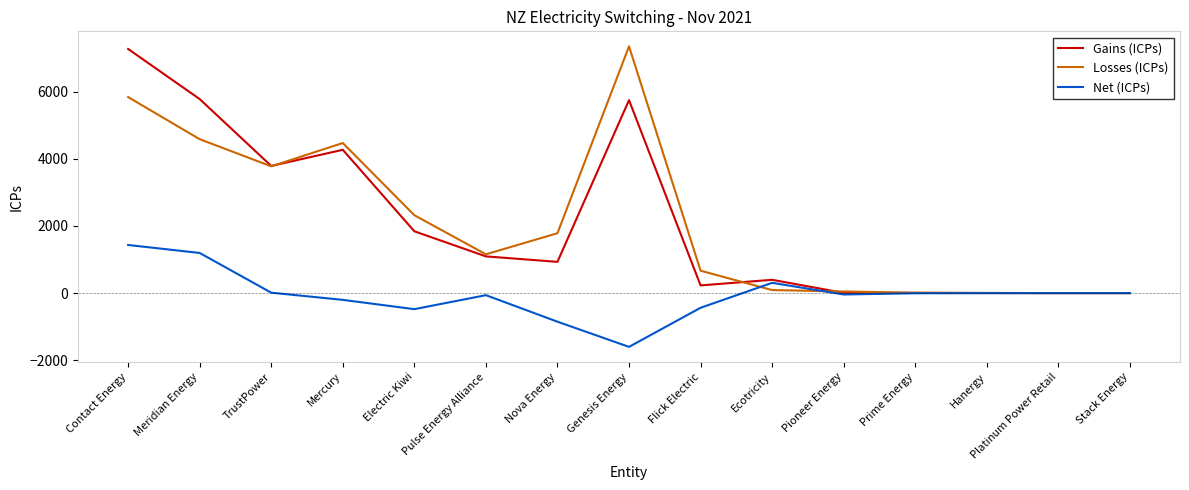

Which series changed the most between Meridian Energy and Mercury?

Gains (ICPs)